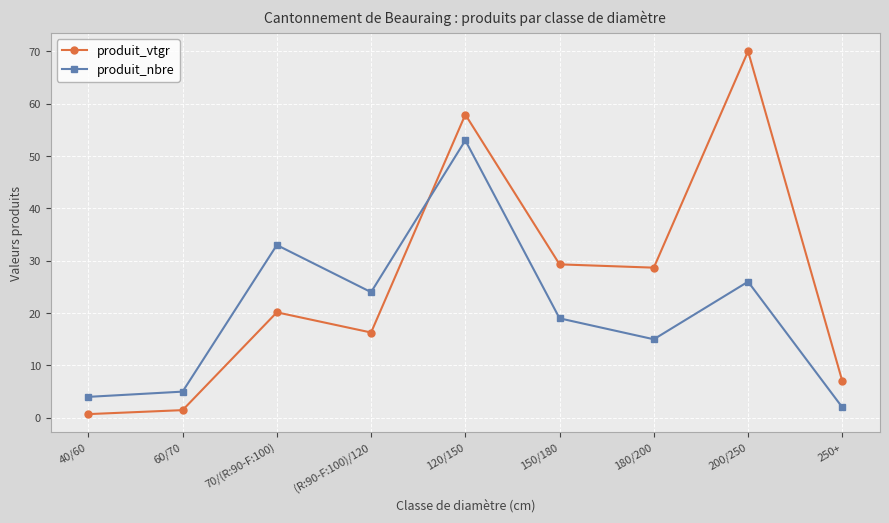

What is the label of the 1st point from the left?

40/60